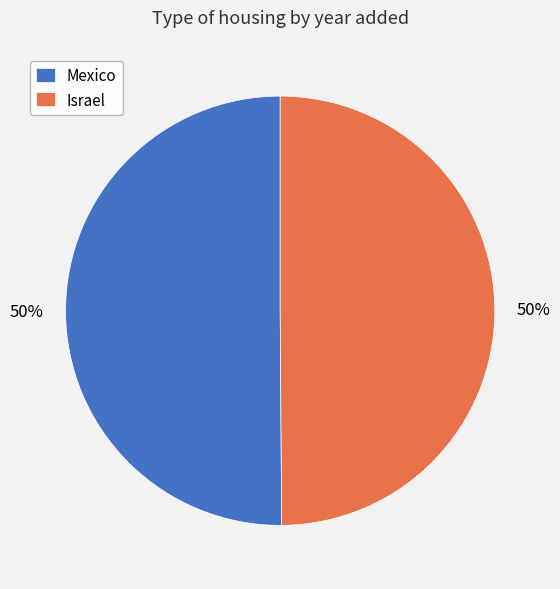

To the nearest percent, what is the average slice percentage?

50%